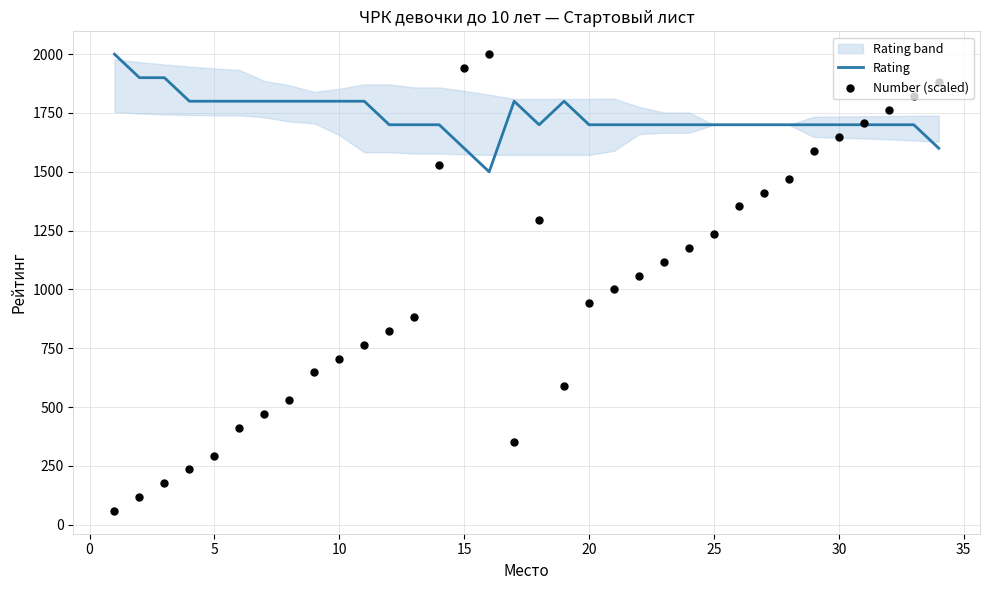

Which series has the largest total across all categories?

Rating